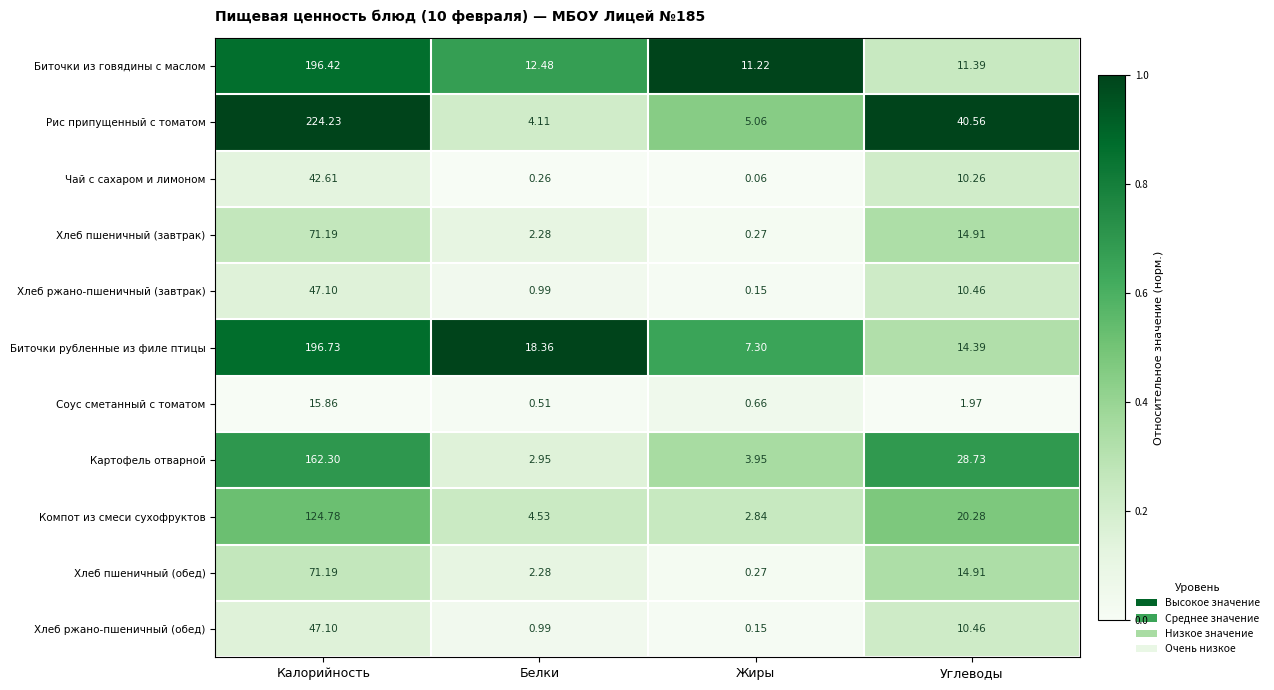

Where does the Хлеб ржано-пшеничный (обед) series first go above 10?

Калорийность